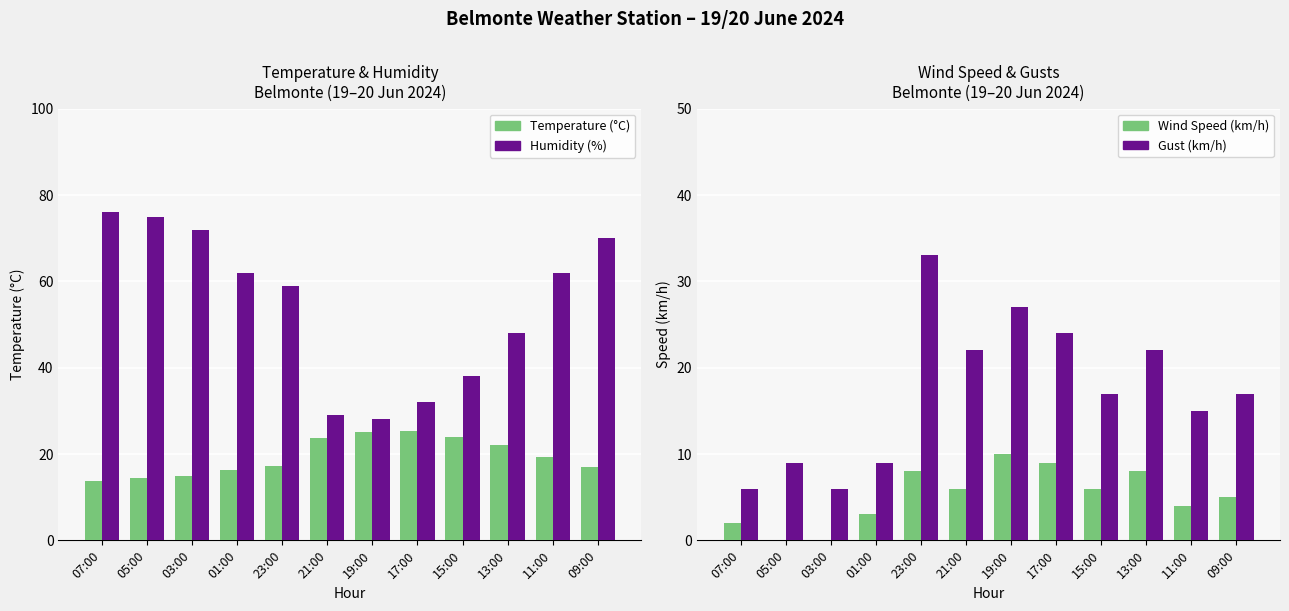

What is the spread (max minus min) of values at 07:00?

74.0